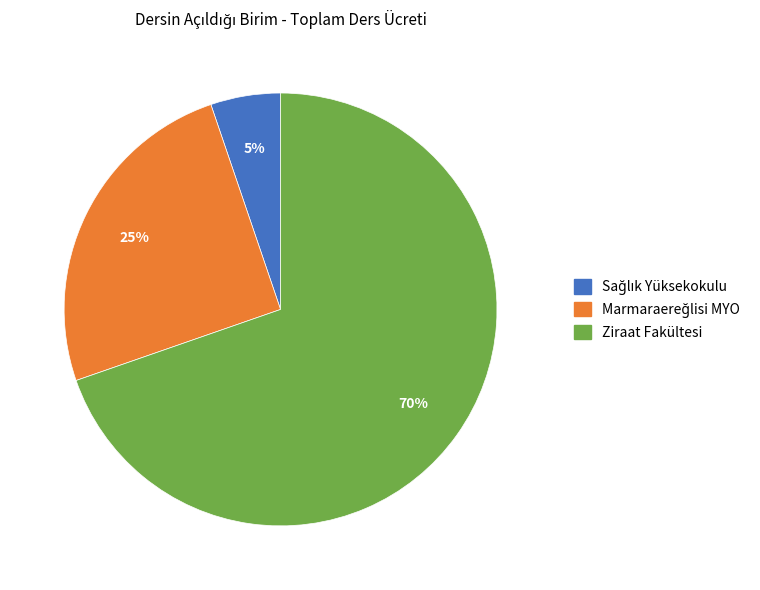

Is it true that Ziraat Fakültesi is 80% of the pie?

False